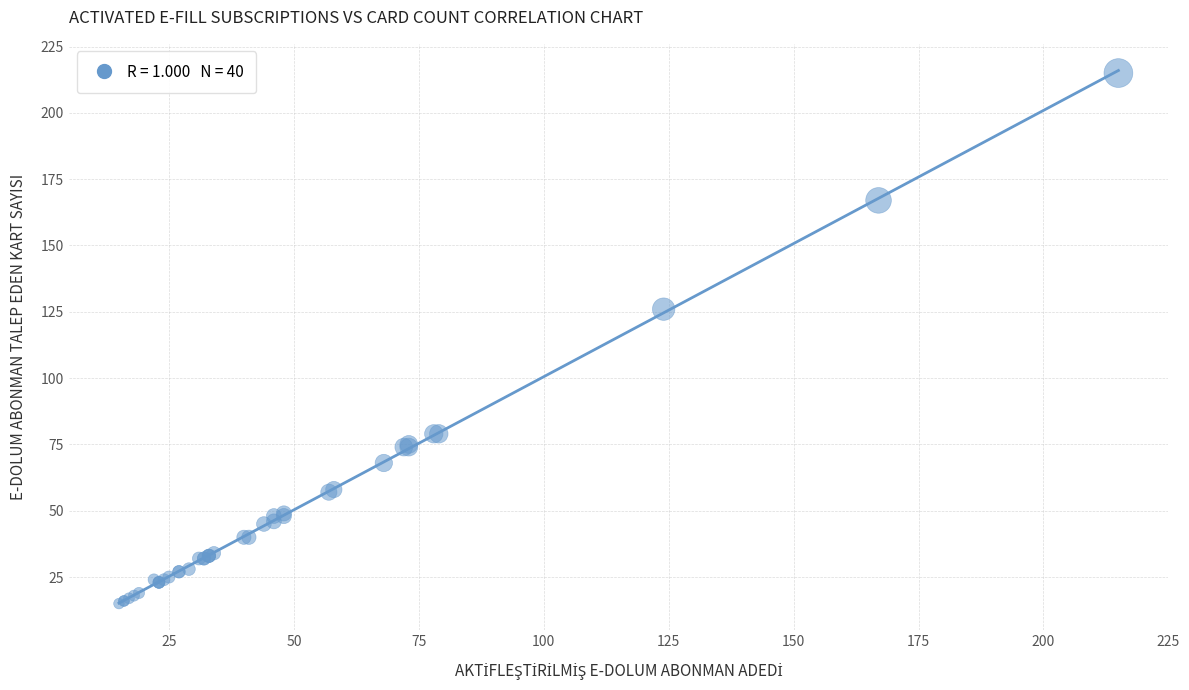

What Y value in the scatter plot is closest to 115?

126